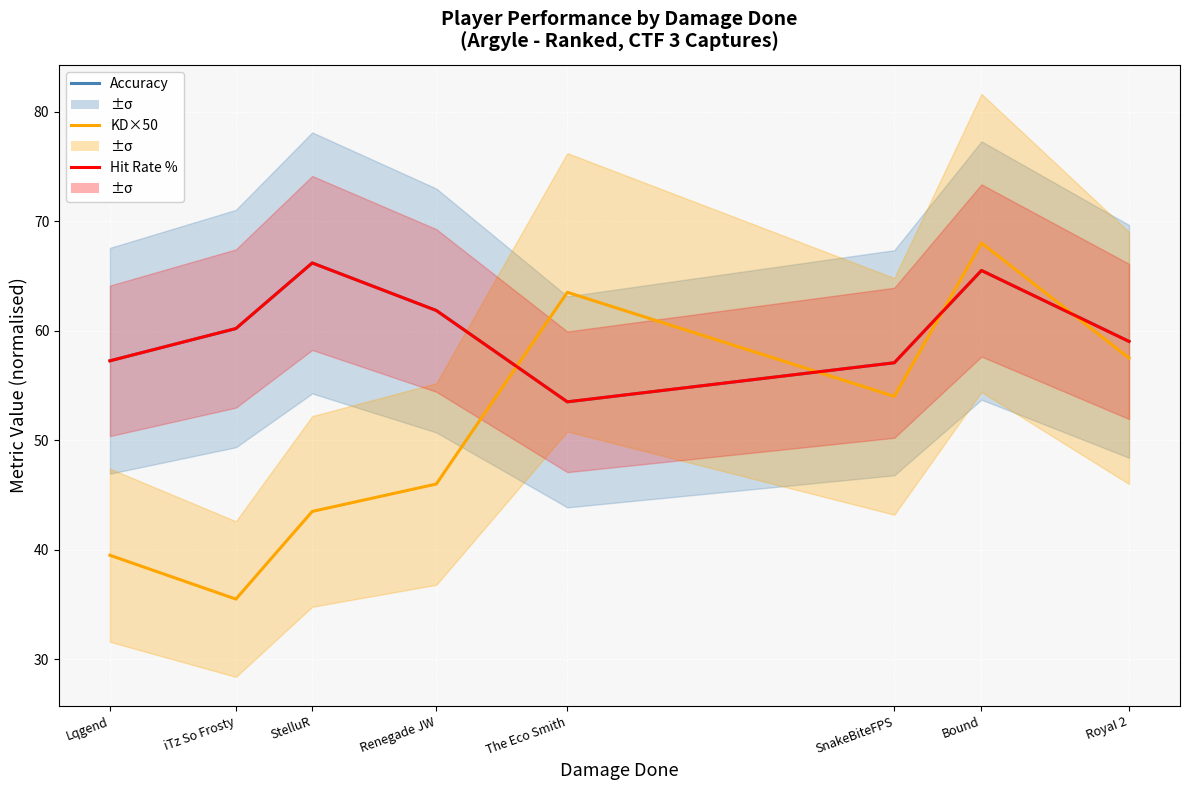

What are all the series names shown in the legend?

Accuracy, KD×50, Hit Rate %